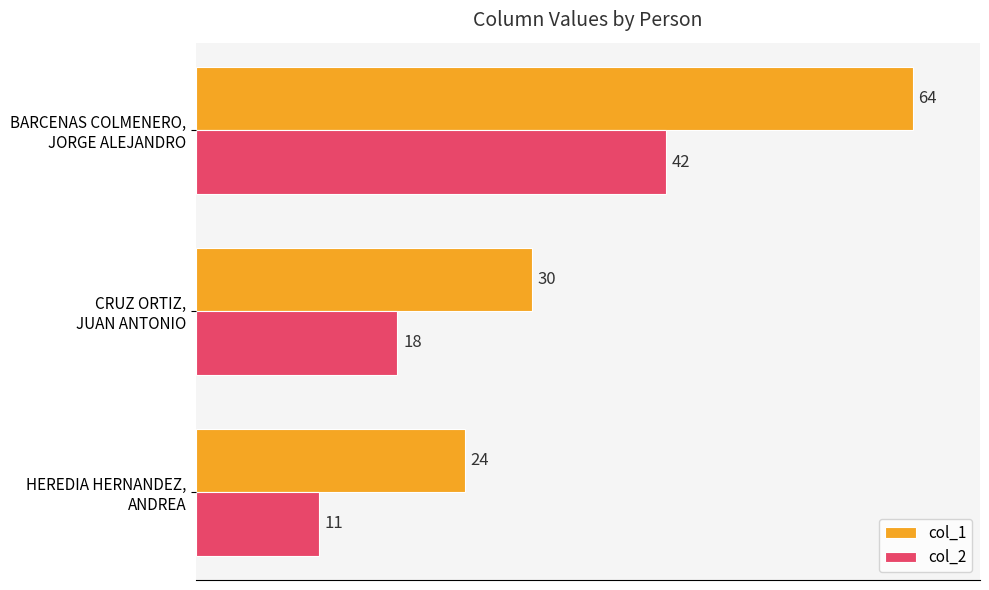

Where is col_2 nearest to the value 26?

CRUZ ORTIZ,
JUAN ANTONIO